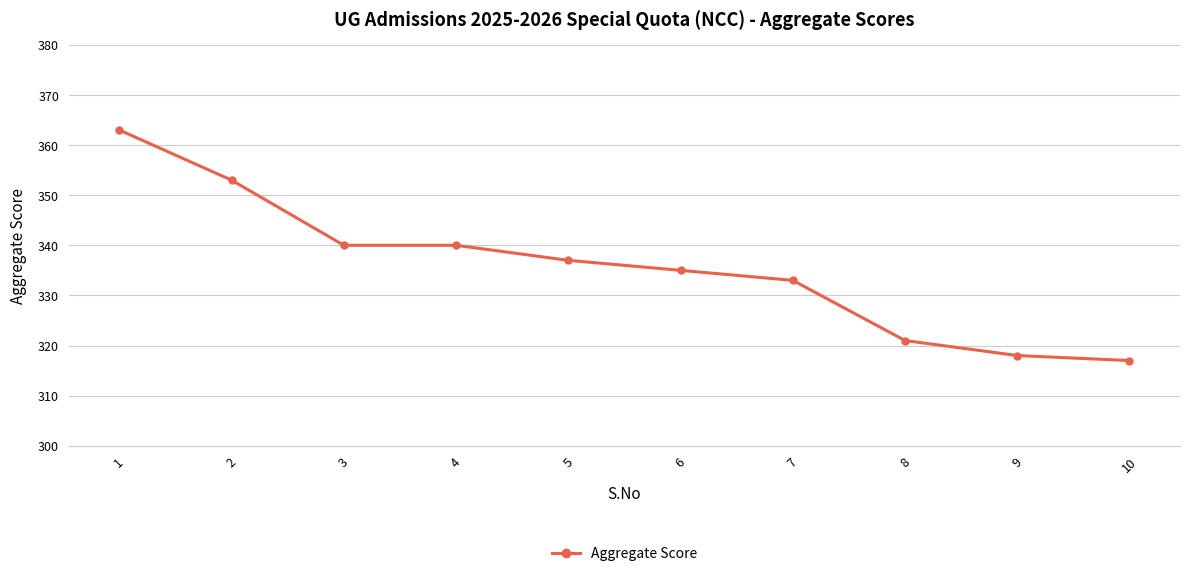

The value at 10 is 317. True or false?

True